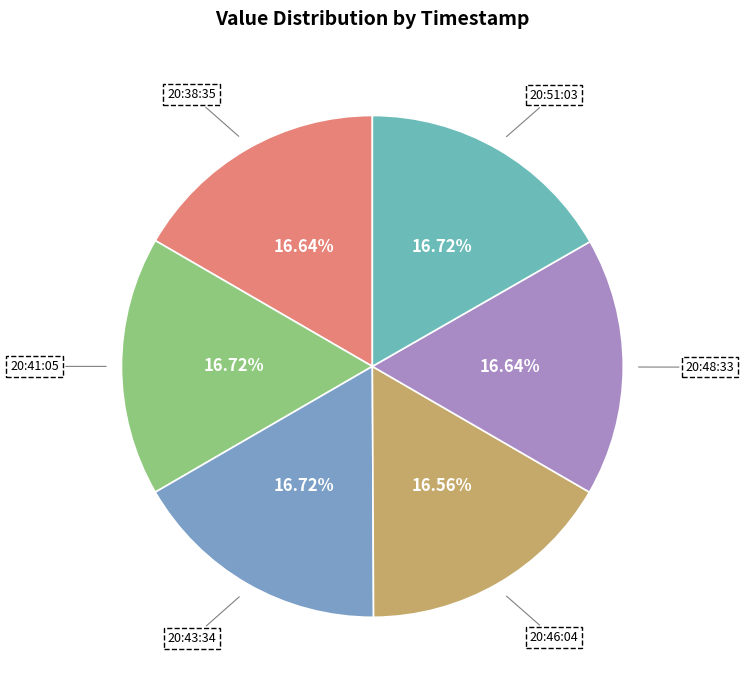

Approximately how many times larger is the value at 20:51:03 compared to 20:43:34?

1.0